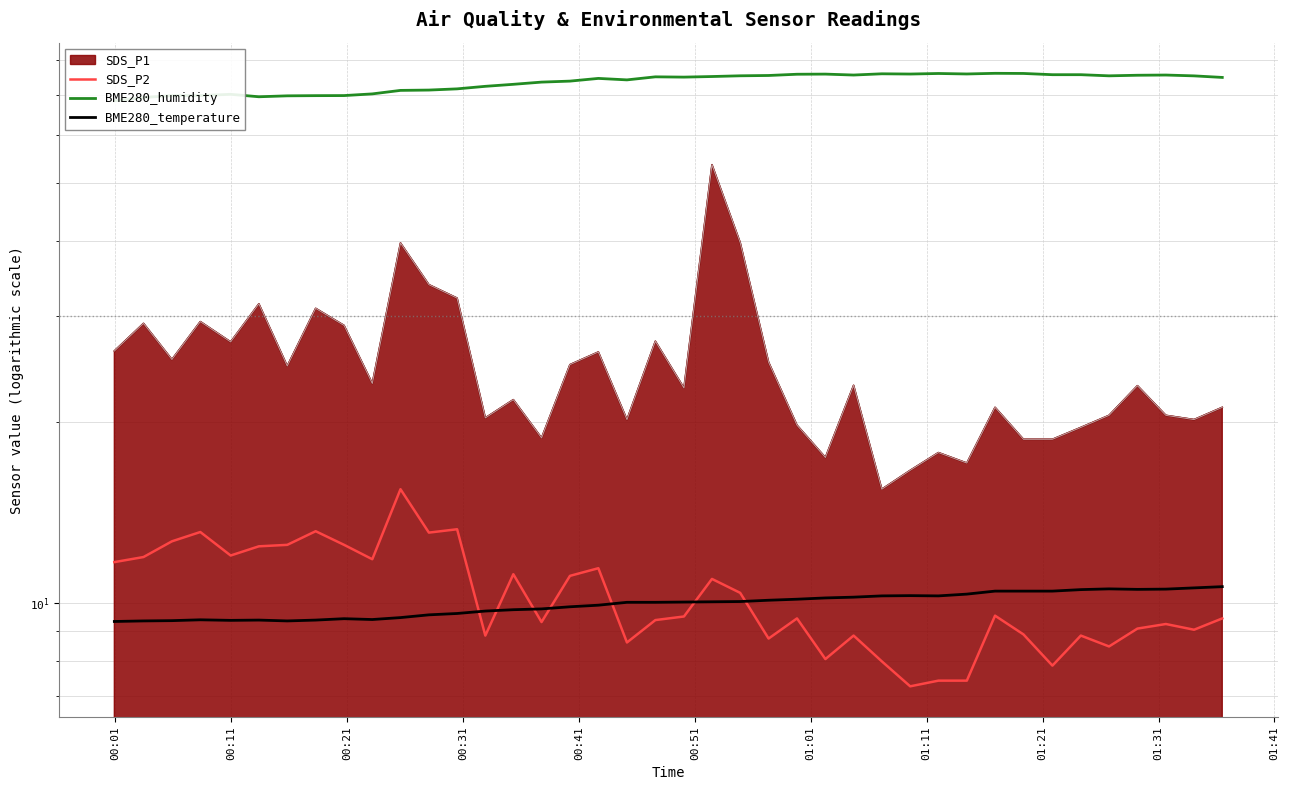

Which series has the widest spread of values?

SDS_P2